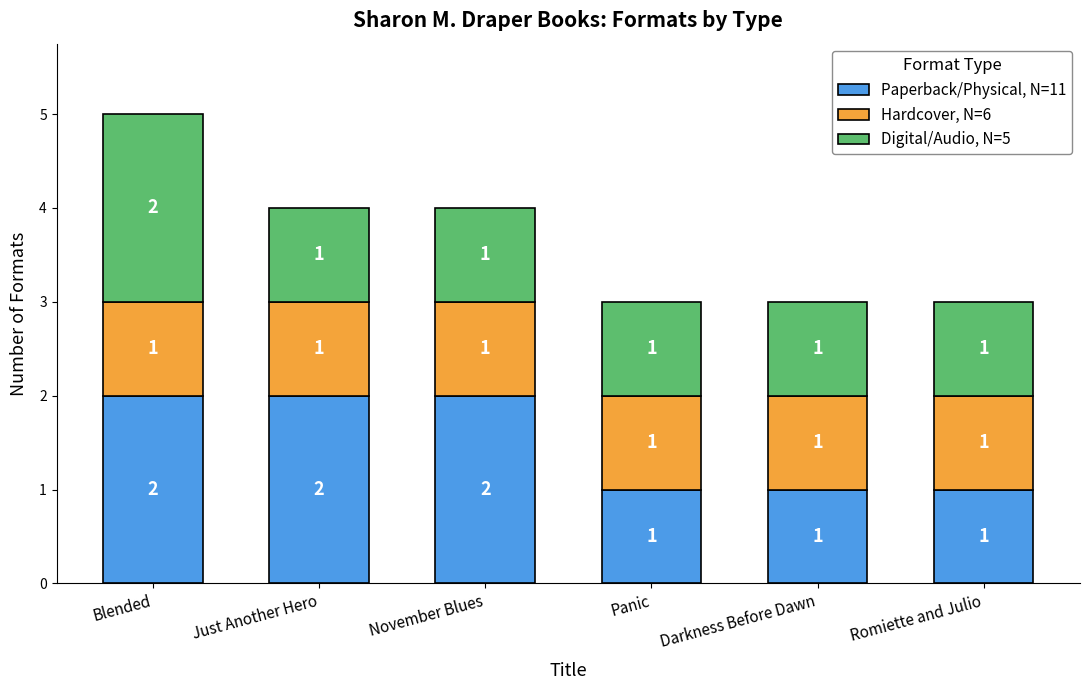

At which category is the sum across all series the highest?

Blended